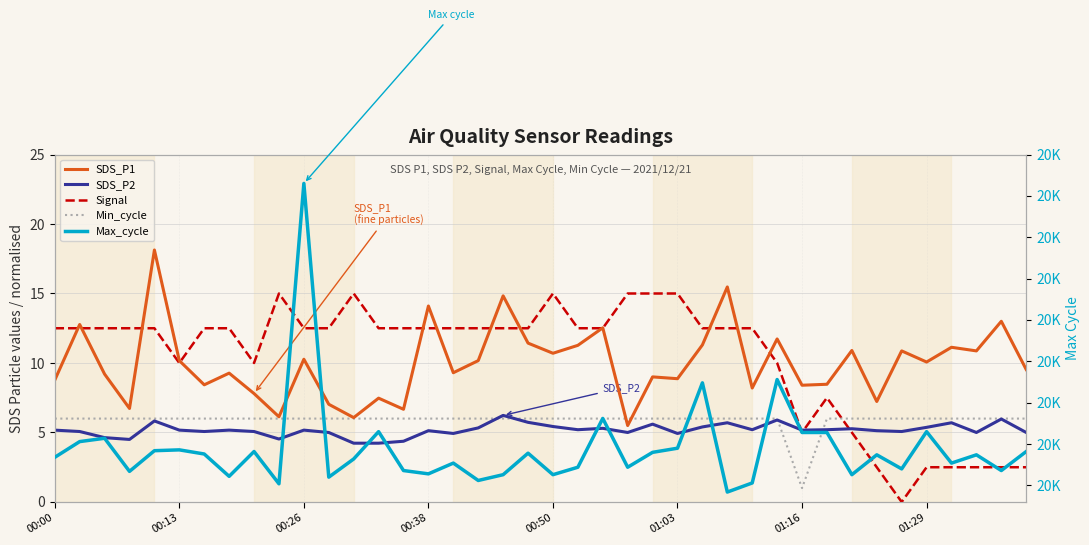

What position from the right is 00:38?

25